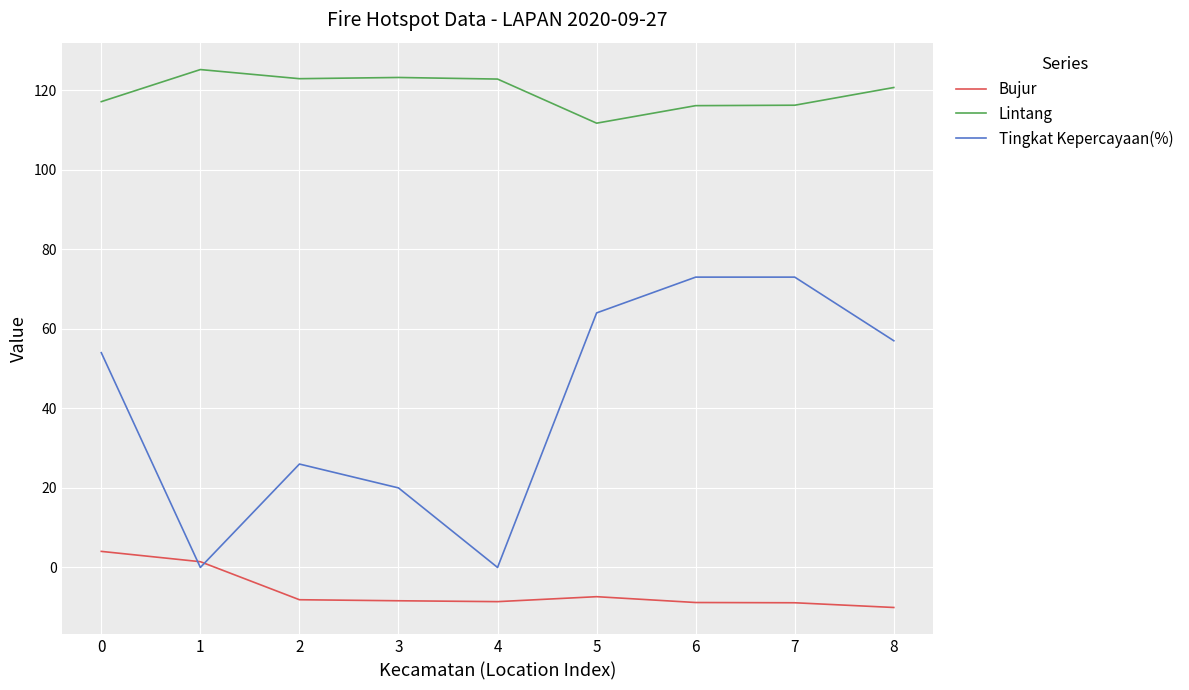

Does the chart have visible grid lines?

Yes